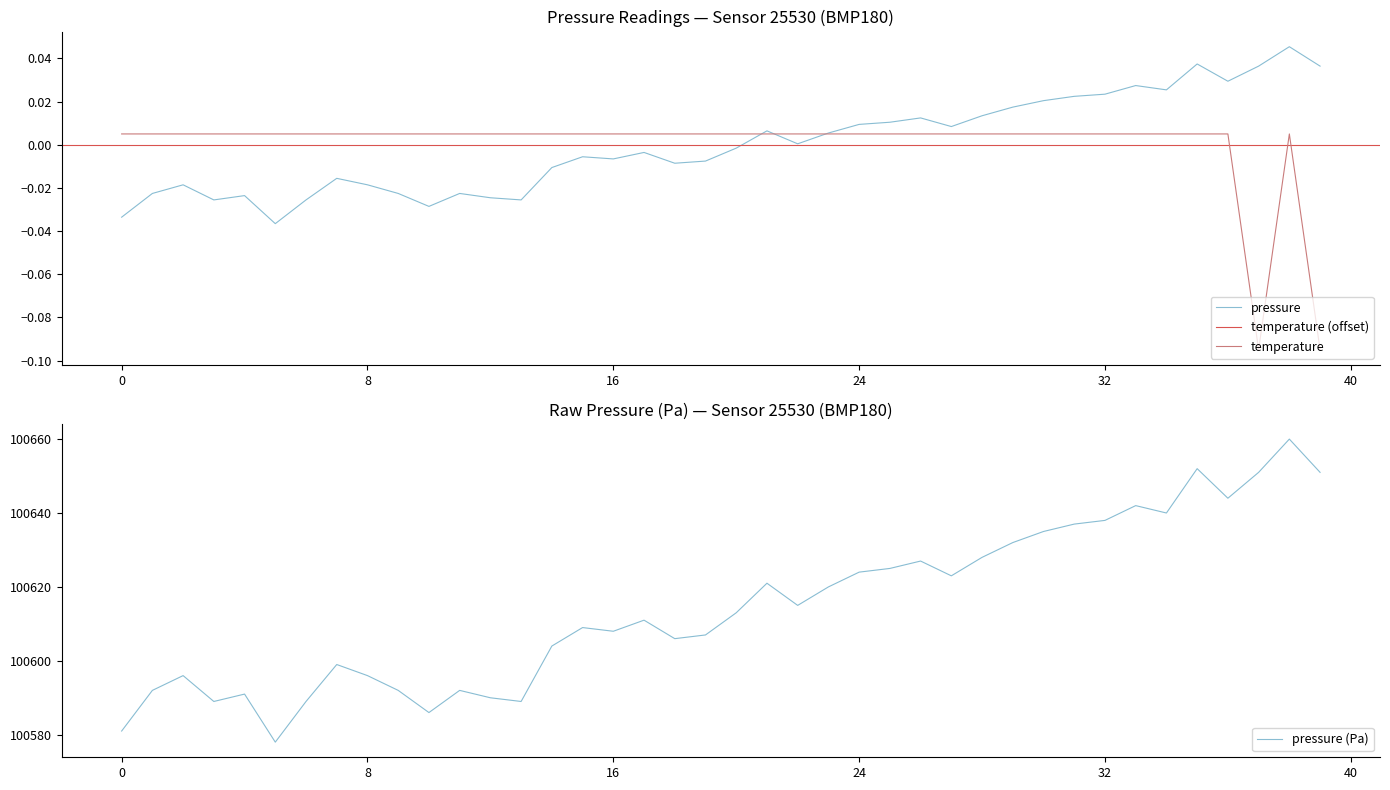

What is the highest value of the pressure (Pa) series?

100660